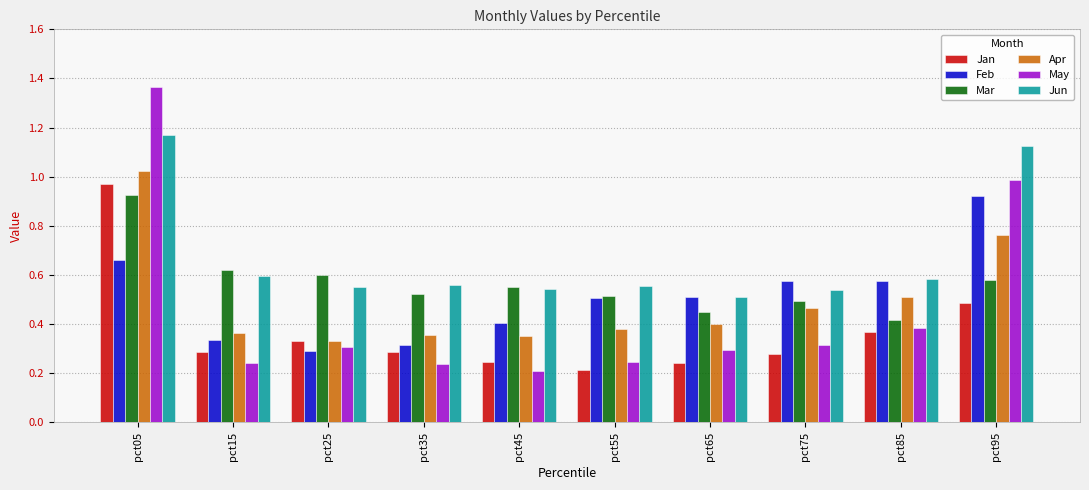

Is it true that May equals 0.4 at pct55?

False